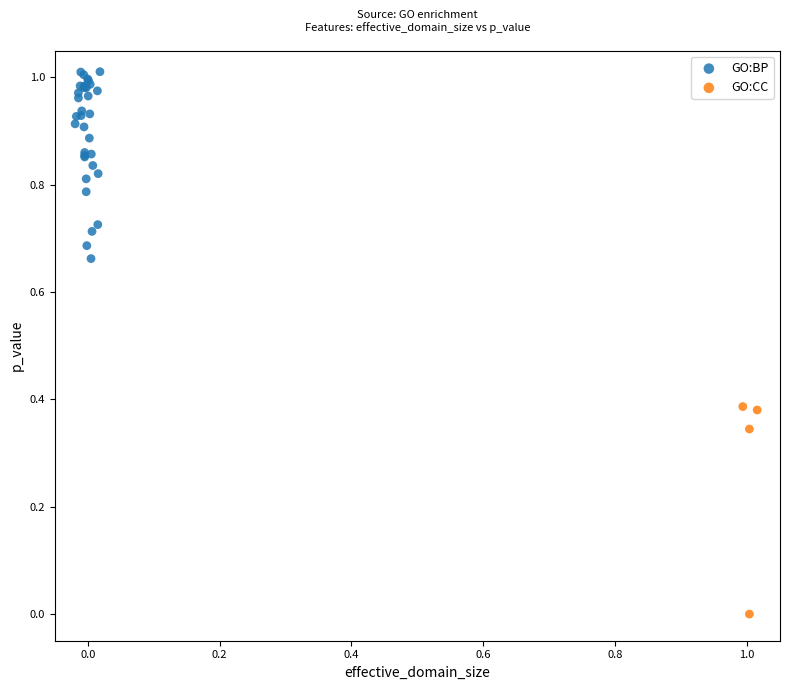

Which series reaches the minimum Y coordinate?

GO:CC